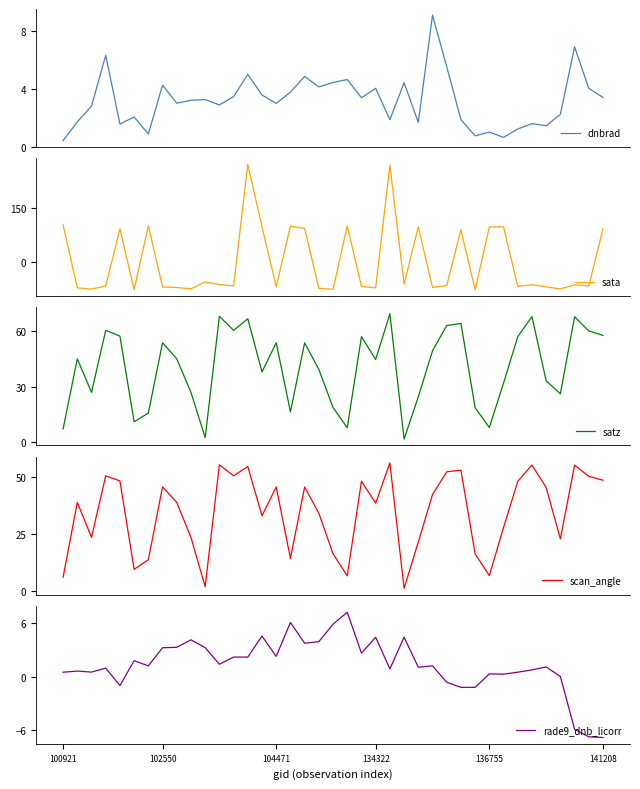

What is the maximum value for scan_angle?

56.2